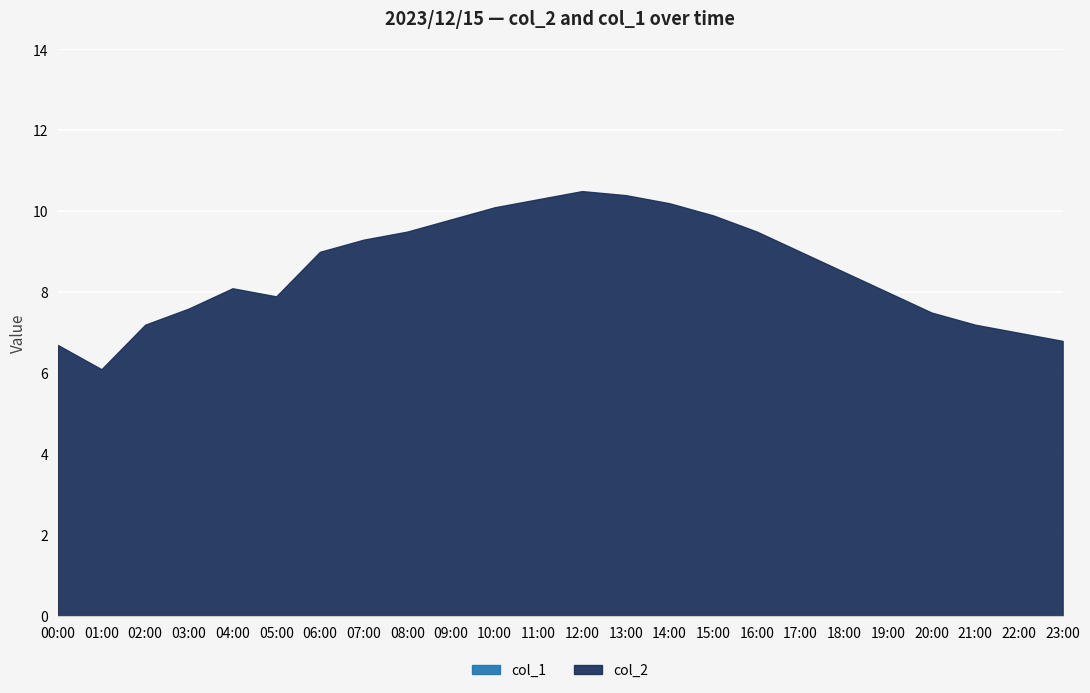

What is the average value of the col_2 series?

8.6